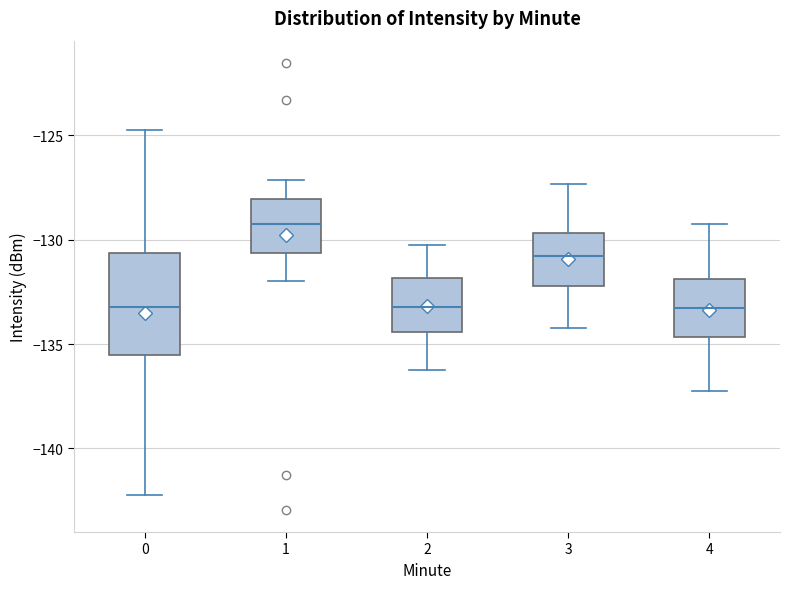

Reading left to right, read every box against the y-axis: the position of its median line, the range the box covers, and the ends of its whiskers. The values are not printed on the chart, so give them approximately, as read against the axis.

0: median -133.0, box -135.5 to -130.5, whiskers -142.0 to -124.5
1: median -129.5, box -130.5 to -128.0, whiskers -132.0 to -127.0
2: median -133.0, box -134.5 to -132.0, whiskers -136.0 to -130.0
3: median -131.0, box -132.0 to -129.5, whiskers -134.0 to -127.5
4: median -133.5, box -134.5 to -132.0, whiskers -137.0 to -129.0